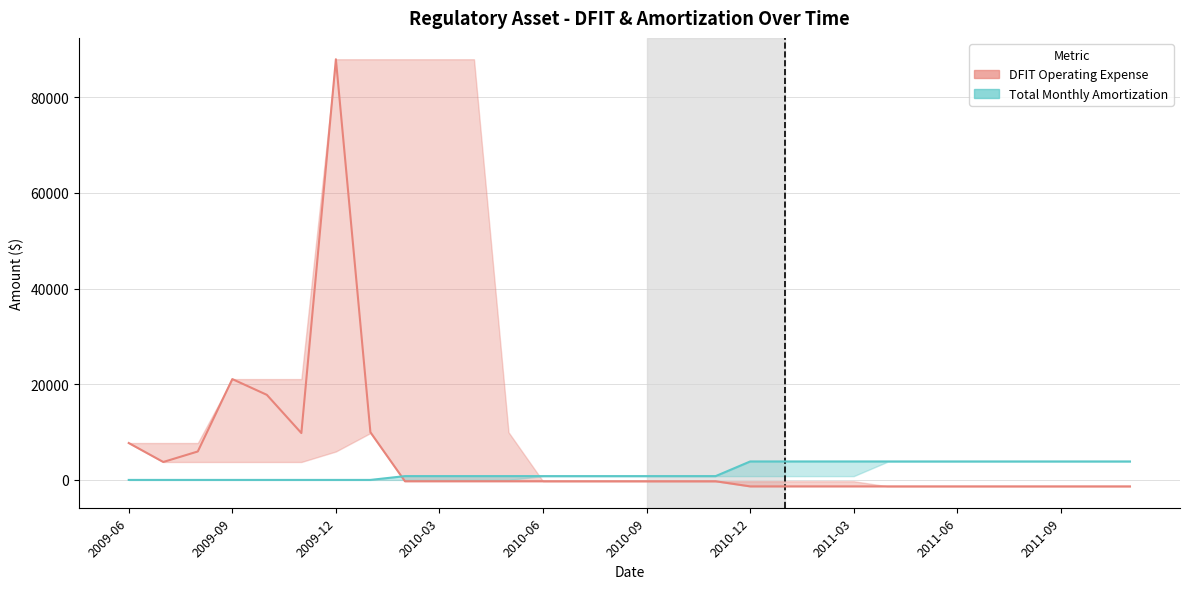

What is the label of the 19th point from the left?

2010-12